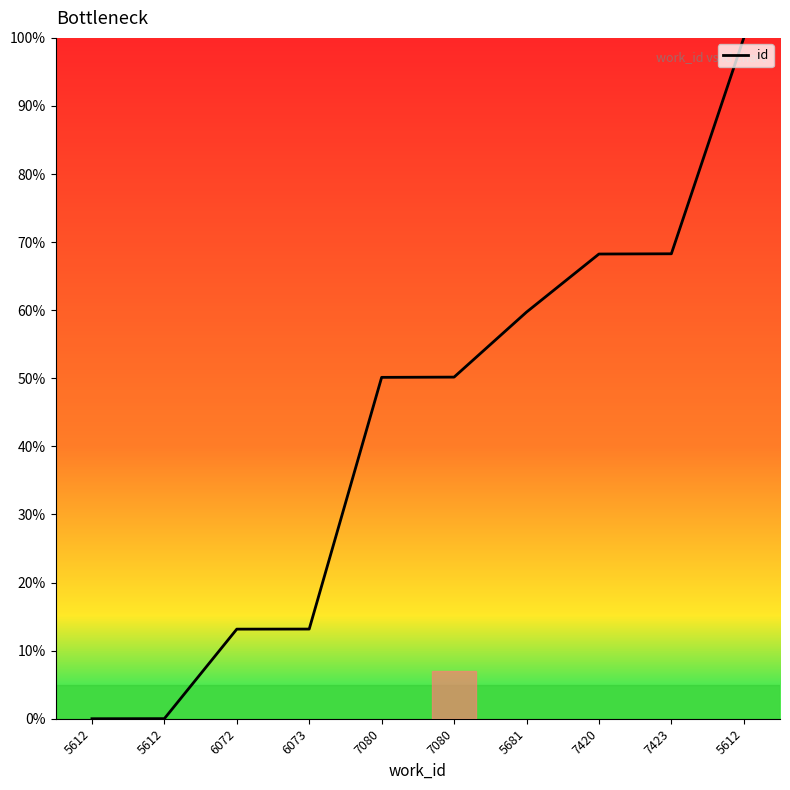

How many lines are shown in the chart?

1